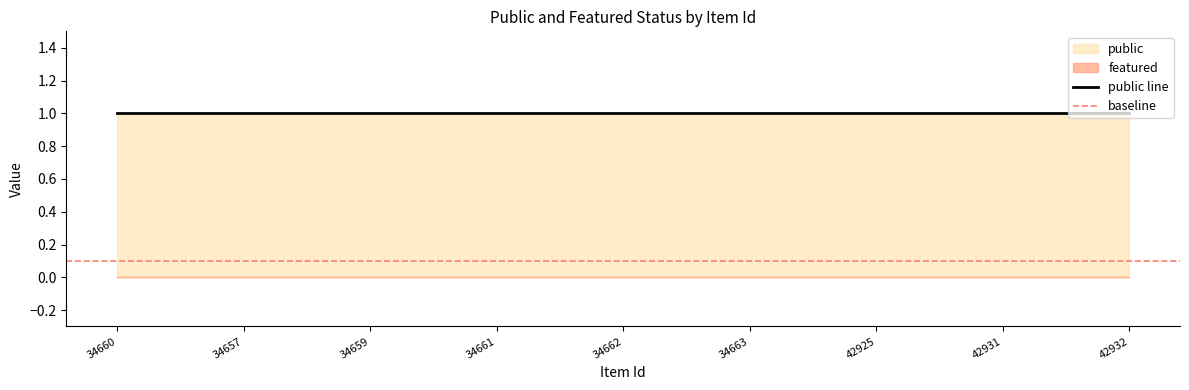

True or false: featured and public intersect in this chart.

False